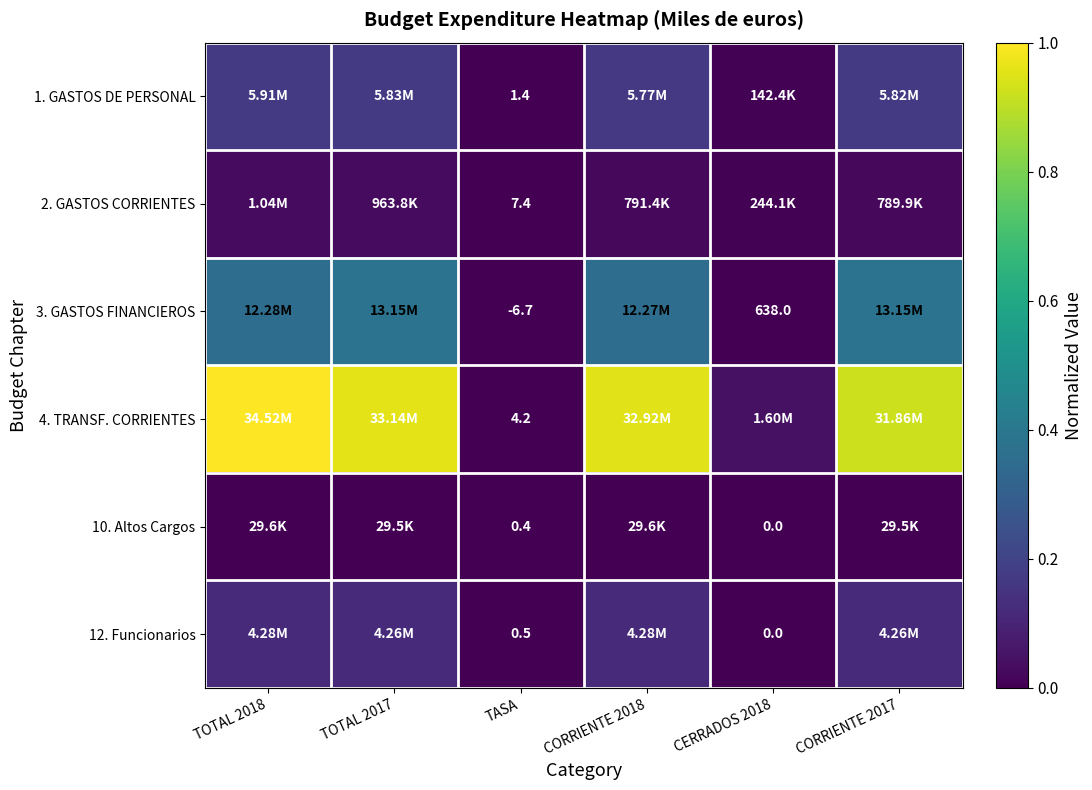

Which series has the largest range (max minus min)?

4. TRANSF. CORRIENTES